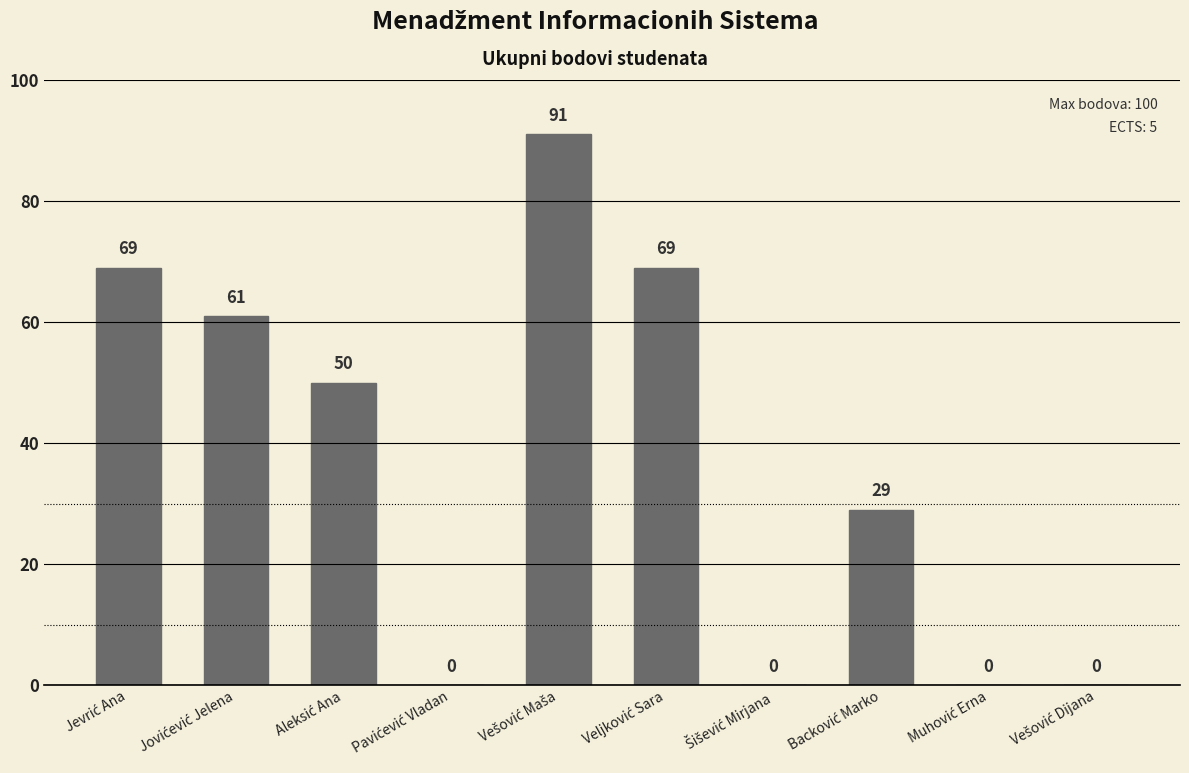

What is the maximum value shown in the chart?

91